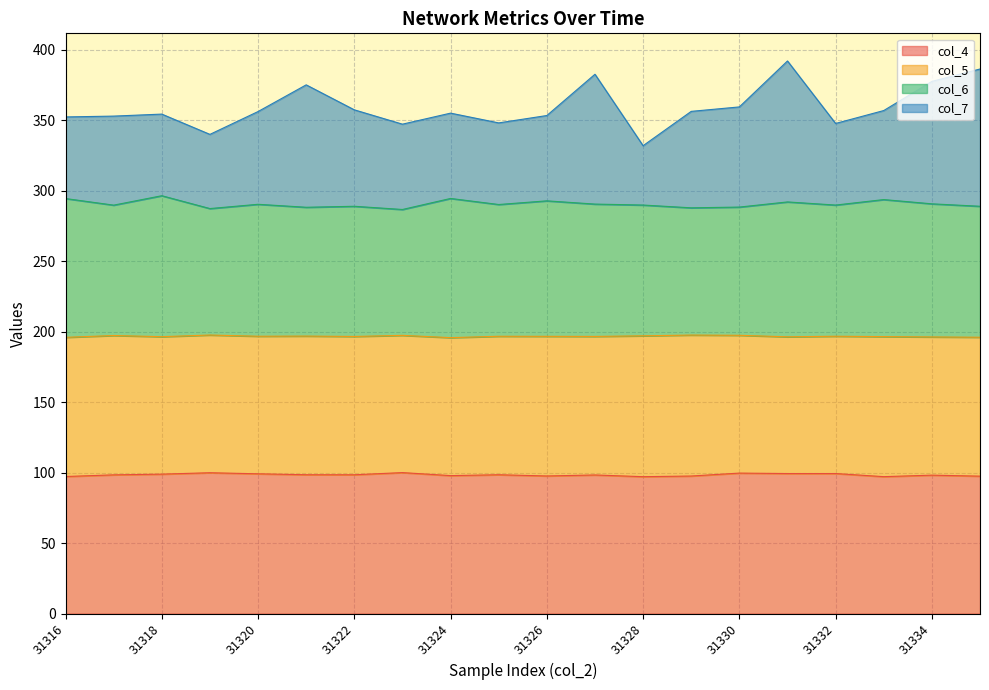

Is it true that col_4 equals 98.2 at 31334?

True